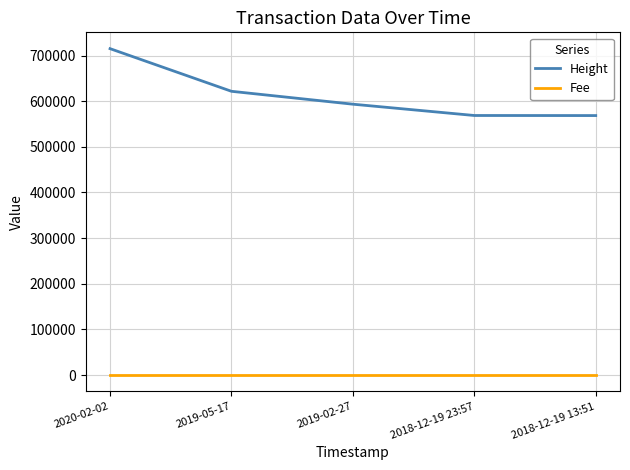

How many lines are shown in the chart?

2